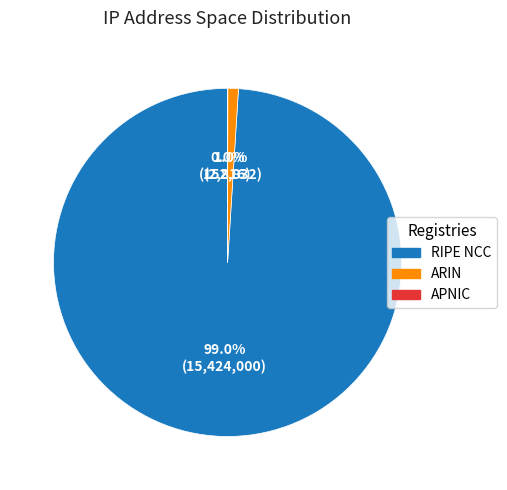

Which slice represents more than half of the pie?

RIPE NCC